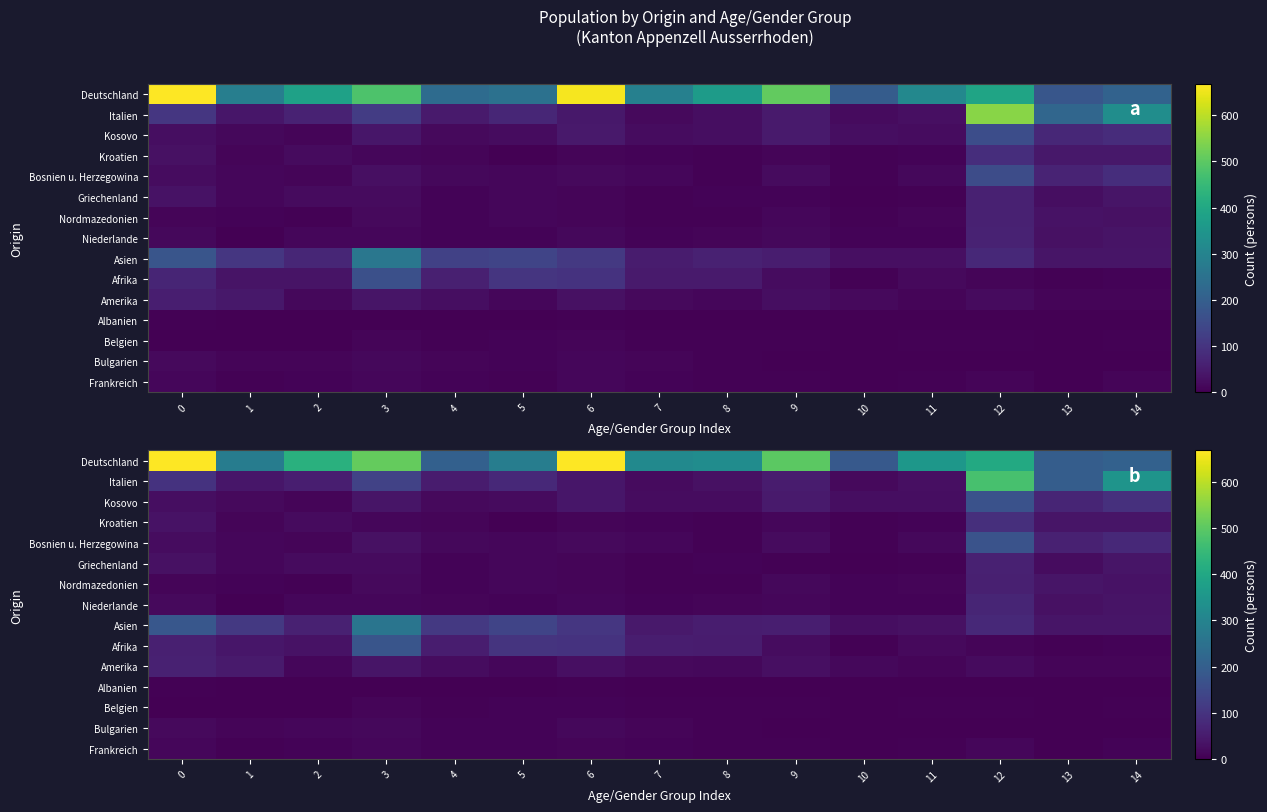

What is the sum of the Kroatien values at 6 and 7?

16.1